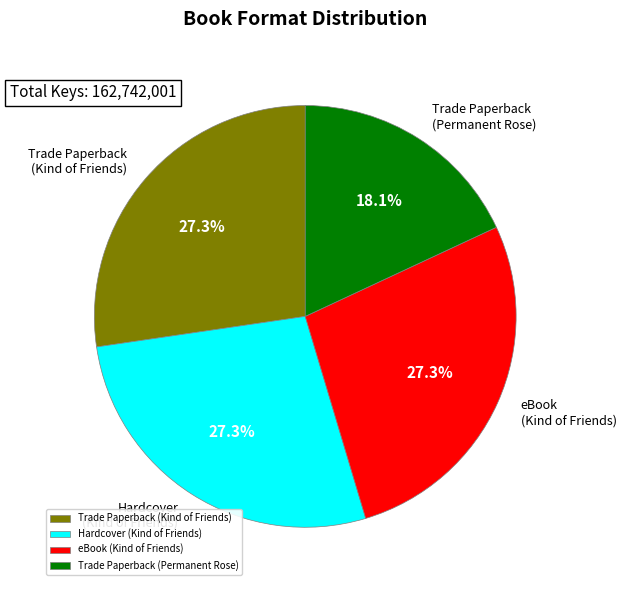

To the nearest percent, what percentage of the pie is eBook (Kind of Friends)?

27%